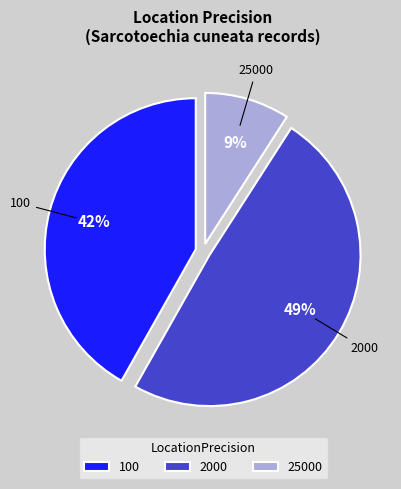

Which slice is the smallest?

25000